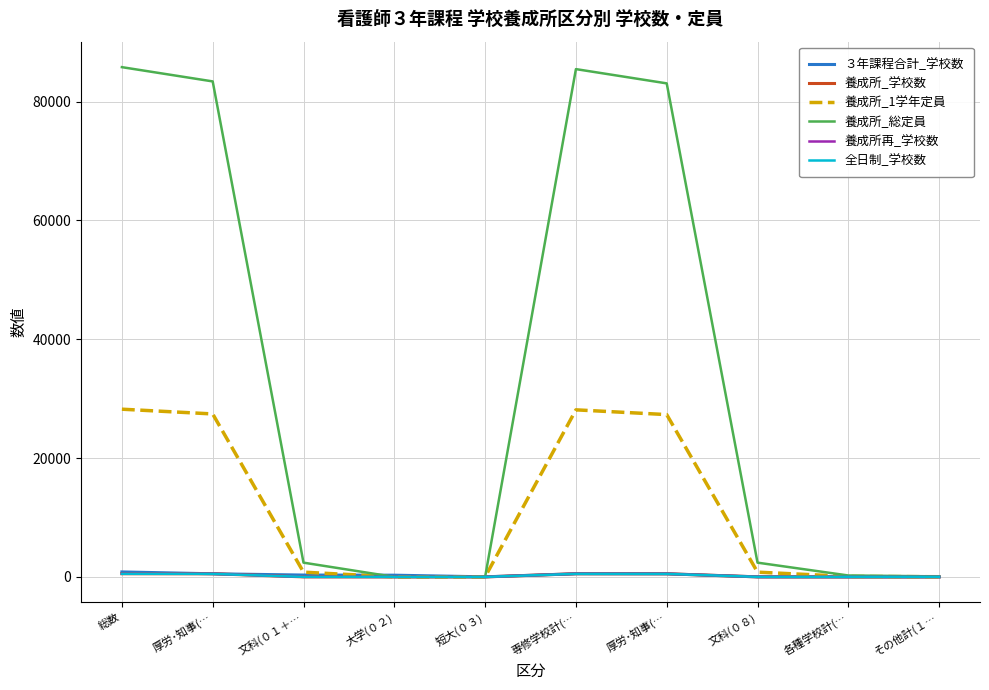

Is this an area chart (filled region under the line)?

No